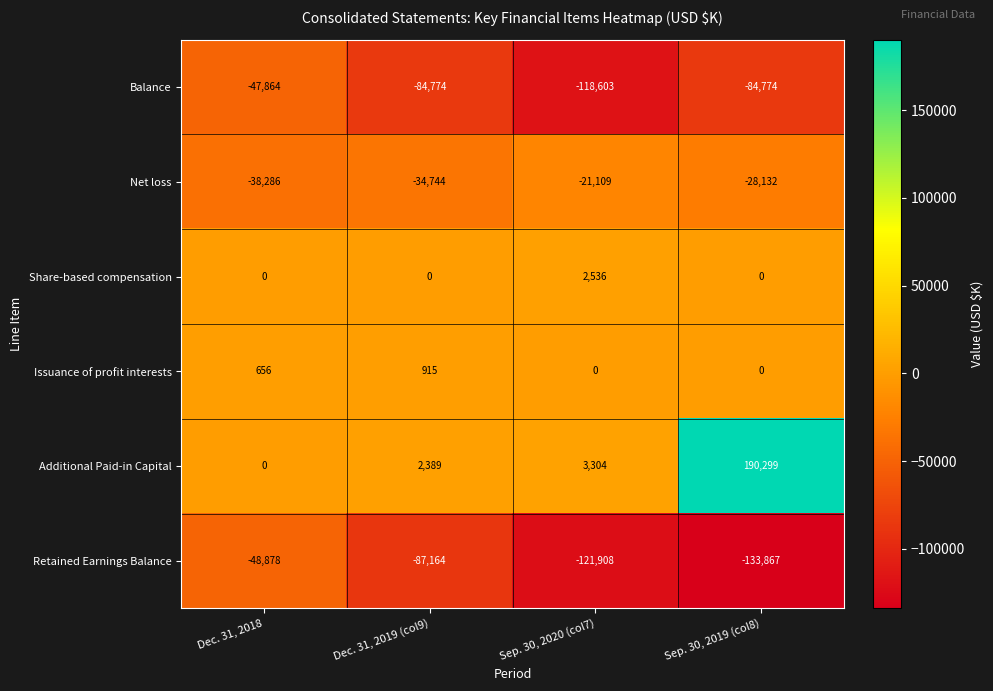

What is the difference between the maximum and minimum values in the Net loss series?

17177